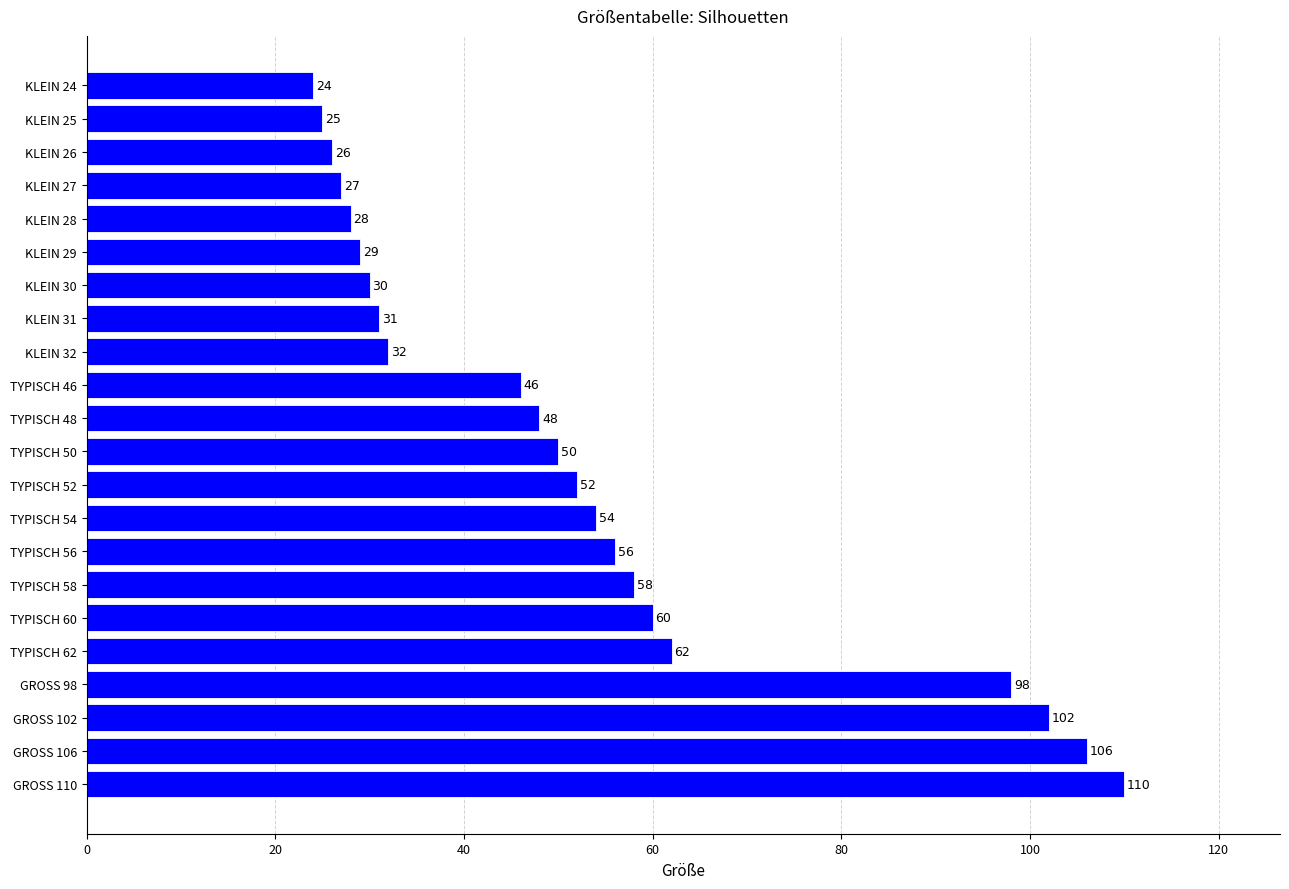

How many categories are shown in the chart?

22